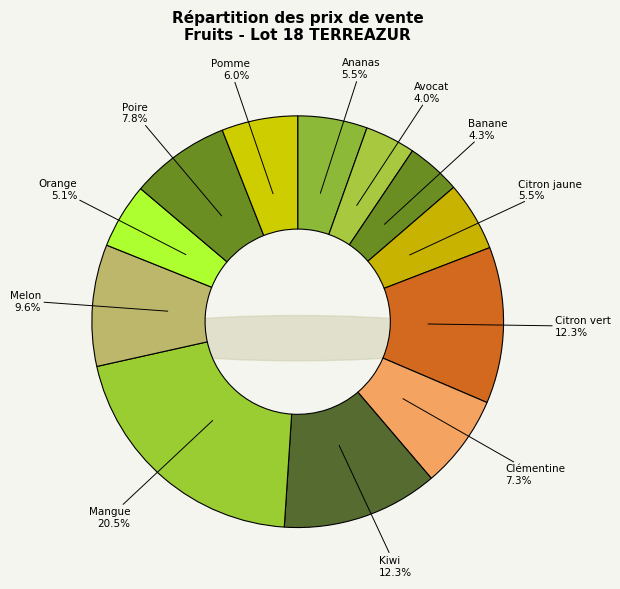

Is there any slice that represents more than half of the pie?

No